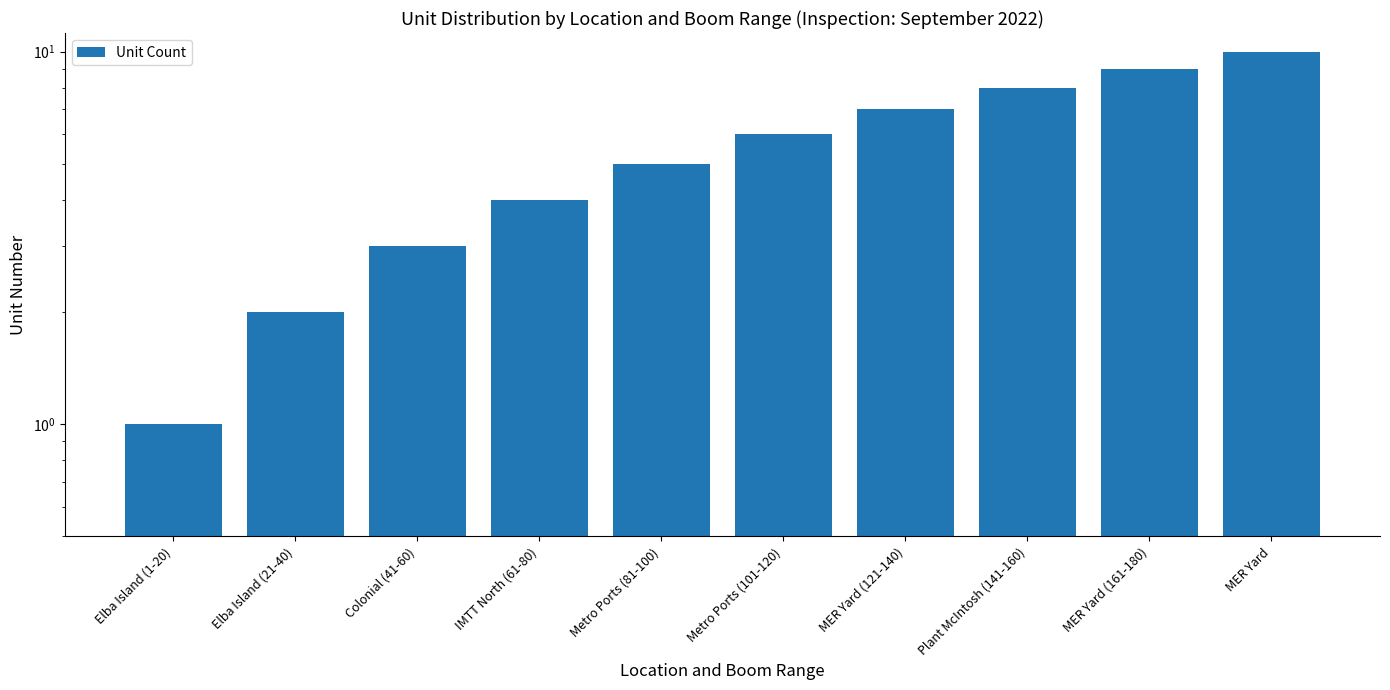

How many series are shown in this chart?

1